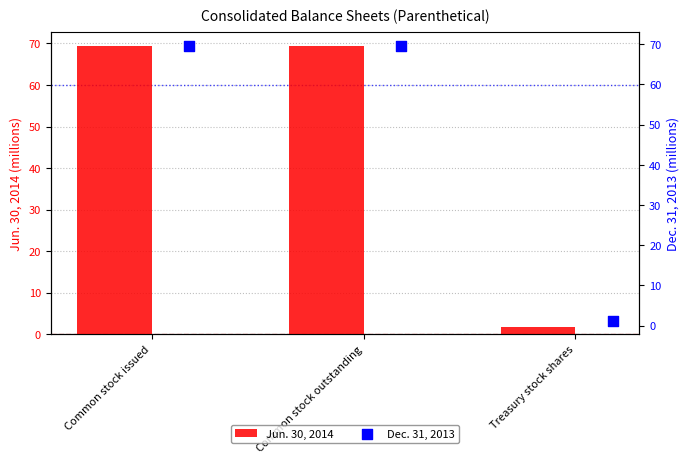

The Jun. 30, 2014 series shows 17.2 at Common stock outstanding. True or false?

False